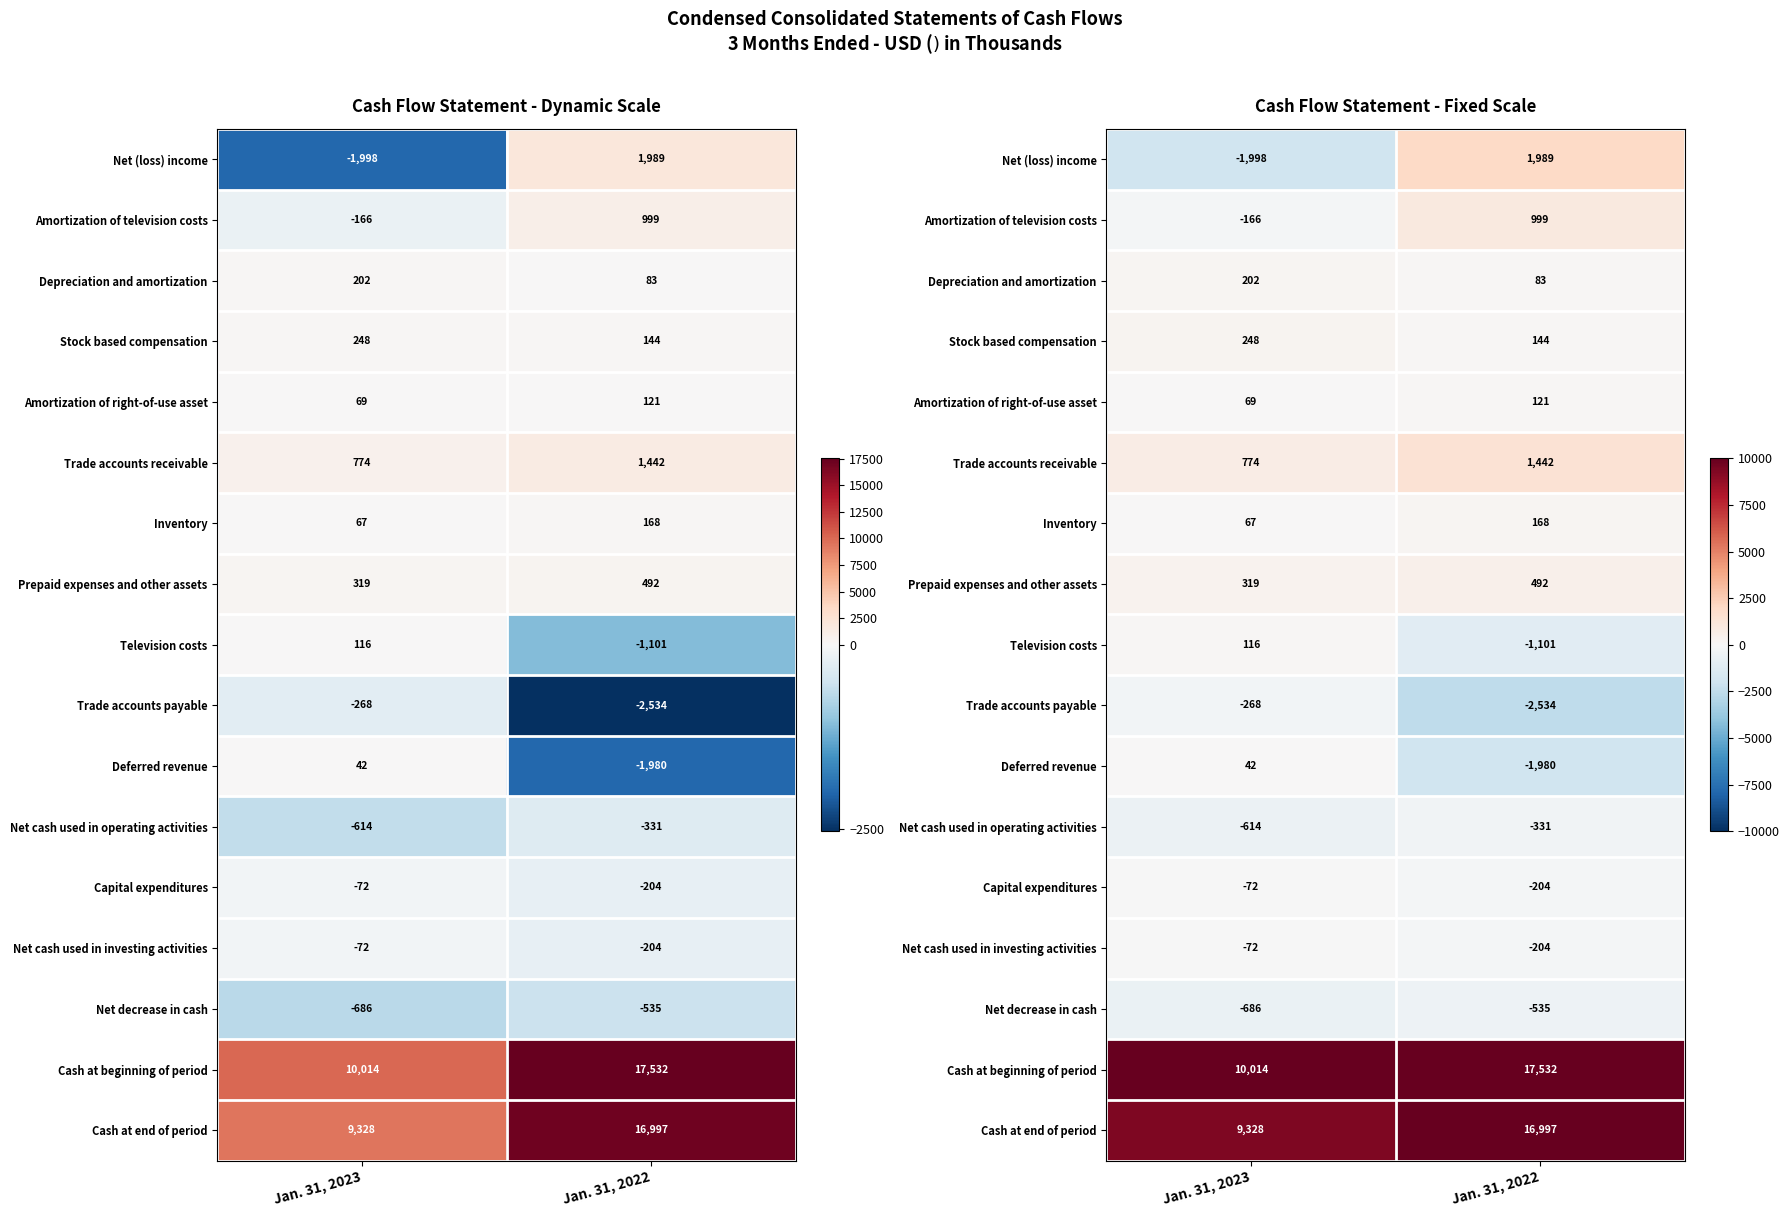

At which label is Net cash used in investing activities closest to -138?

Jan. 31, 2023